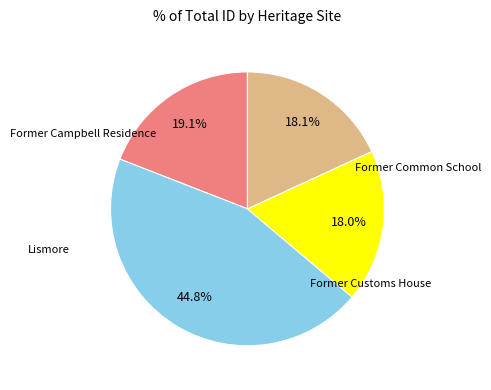

Is there any slice that represents more than half of the pie?

No